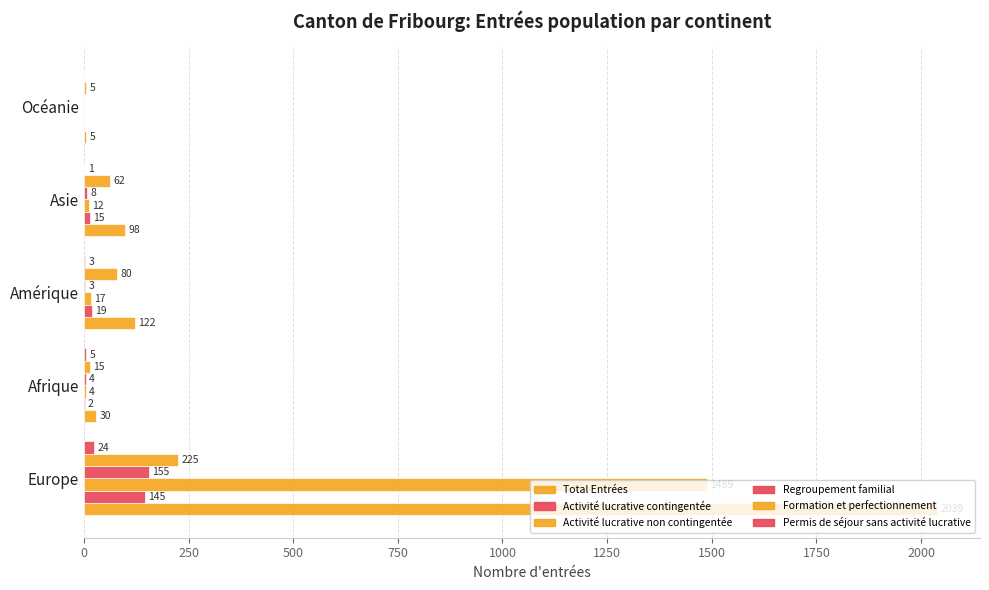

How many series are shown in this chart?

6